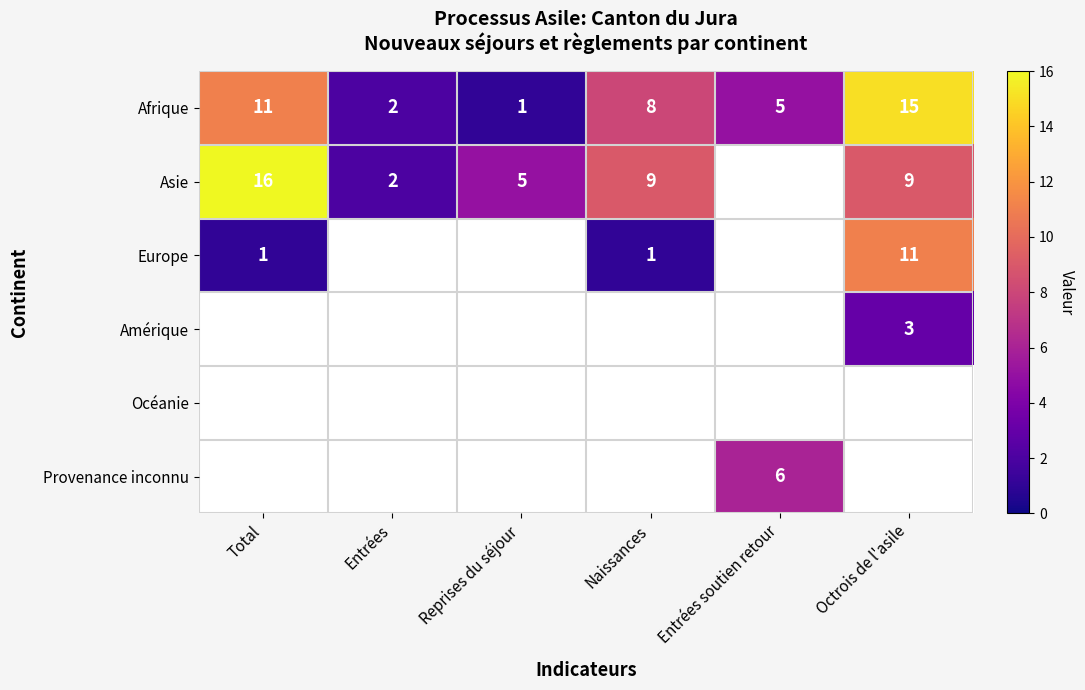

What is the approximate value of Afrique at Octrois de l'asile?

15